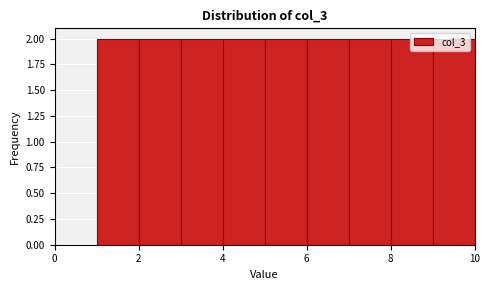

What is the height of the bar covering 8 to 9 on the x-axis? The values are not printed on the chart, so give them approximately, as read against the axis.

2